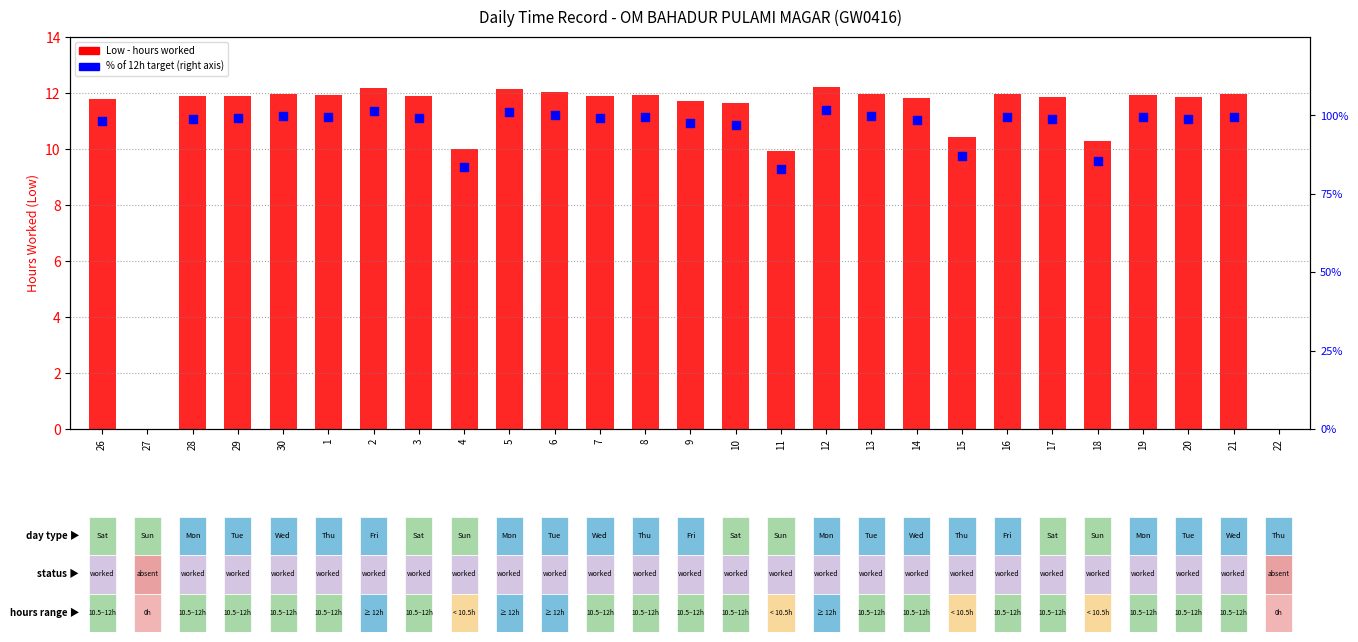

Is the value of % of 12h target at 14 greater than the value of Low (hours worked) at 22?

Yes